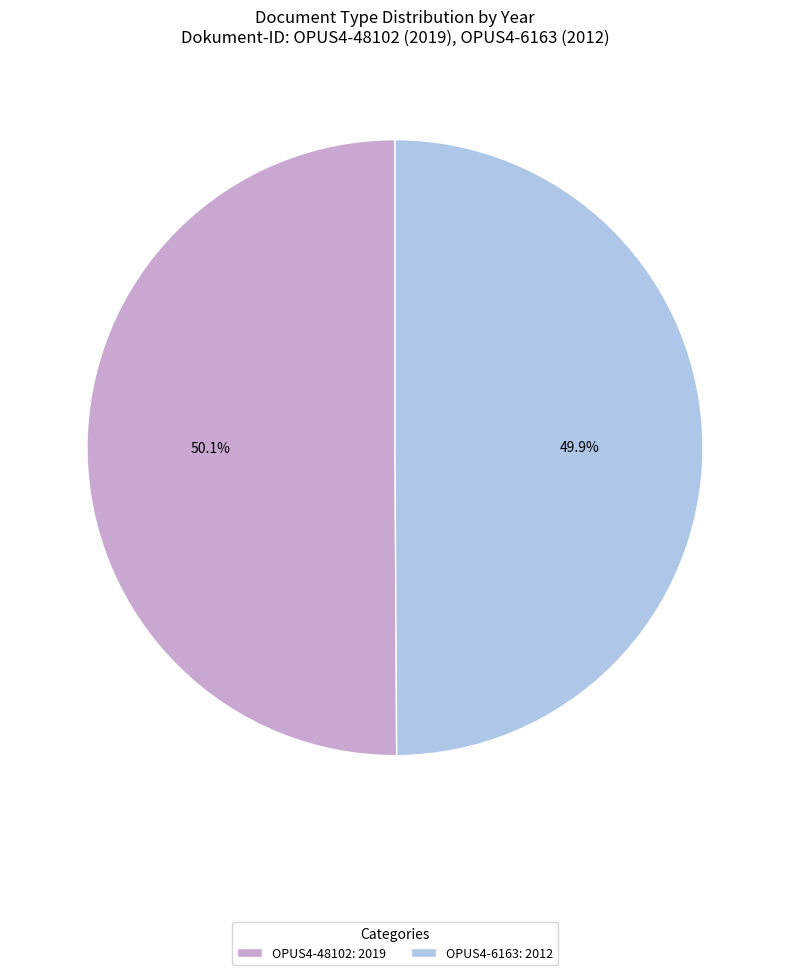

Is the sum of OPUS4-6163 and OPUS4-48102 greater than half?

Yes